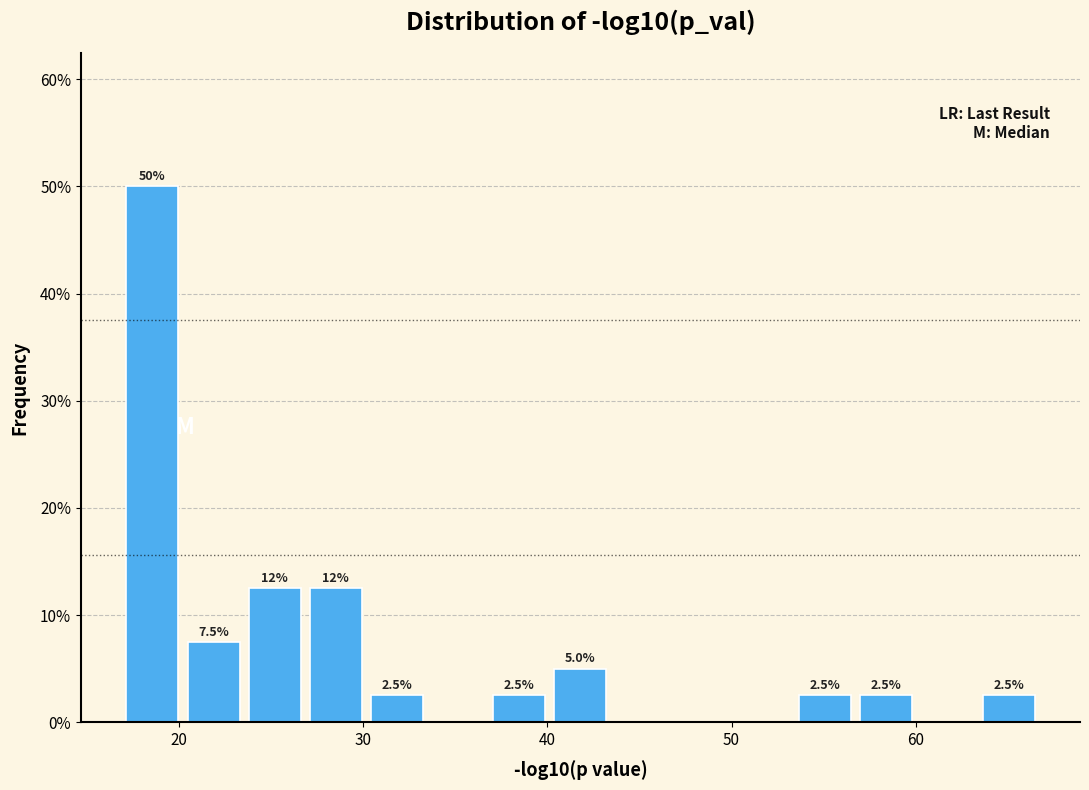

Read against the x-axis, roughly where is the centre of the tallest bar?

19